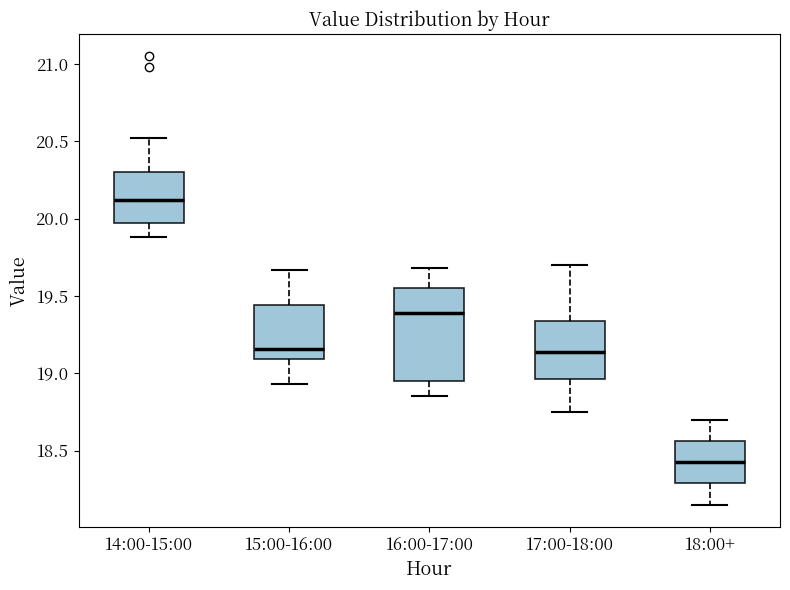

Reading left to right, transcribe this box plot: for each box, give where its median line is, the range the box spans, and where its two whiskers end, as read against the y-axis. The values are not printed on the chart, so give them approximately, as read against the axis.

14:00-15:00: median 20.10, box 19.95 to 20.30, whiskers 19.90 to 20.50
15:00-16:00: median 19.15, box 19.10 to 19.45, whiskers 18.95 to 19.65
16:00-17:00: median 19.40, box 18.95 to 19.55, whiskers 18.85 to 19.70
17:00-18:00: median 19.15, box 18.95 to 19.35, whiskers 18.75 to 19.70
18:00+: median 18.45, box 18.30 to 18.55, whiskers 18.15 to 18.70